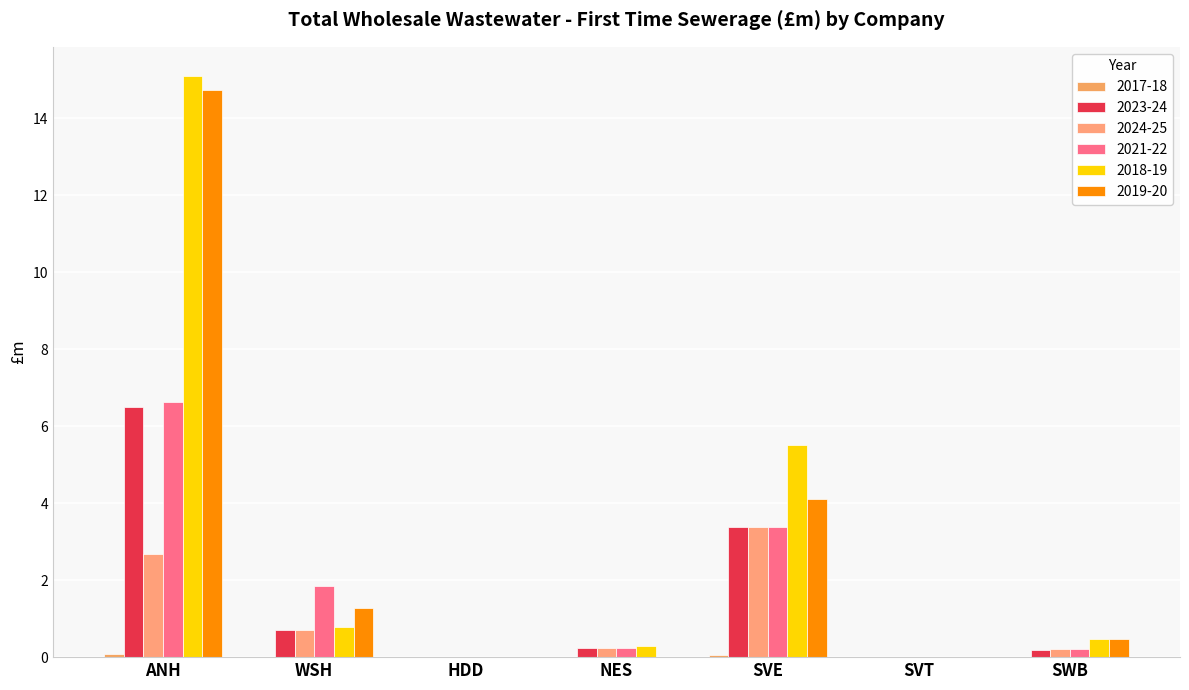

Between ANH and WSH, which series saw the biggest shift?

2018-19